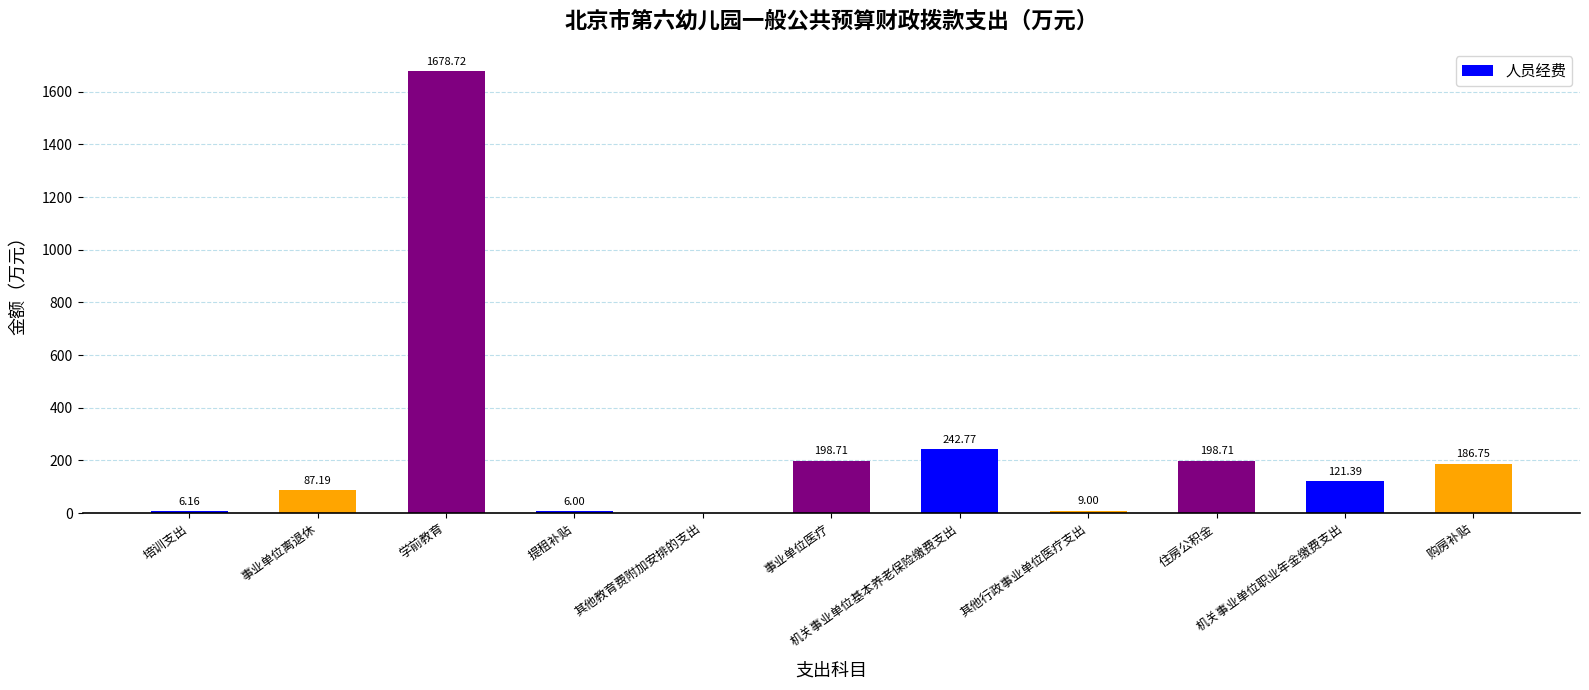

Which label corresponds to the largest value in the chart?

学前教育